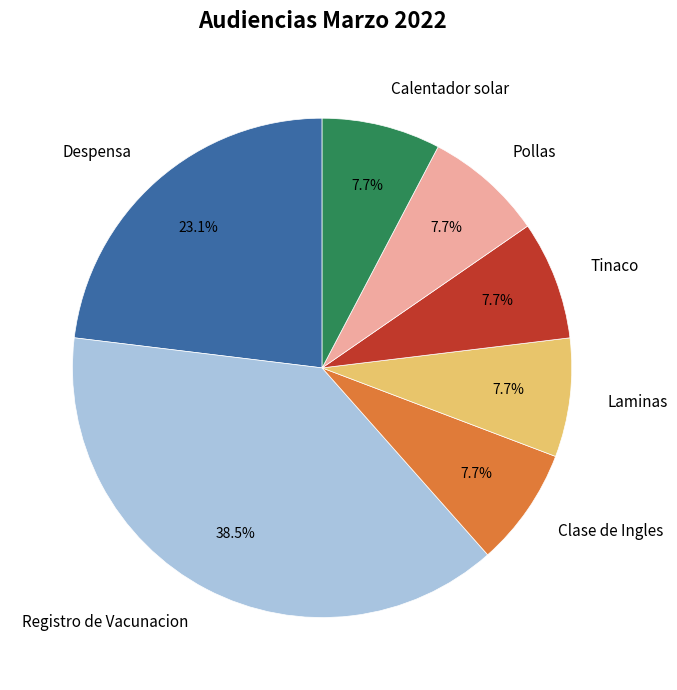

The Despensa slice represents 16% of the pie. True or false?

False